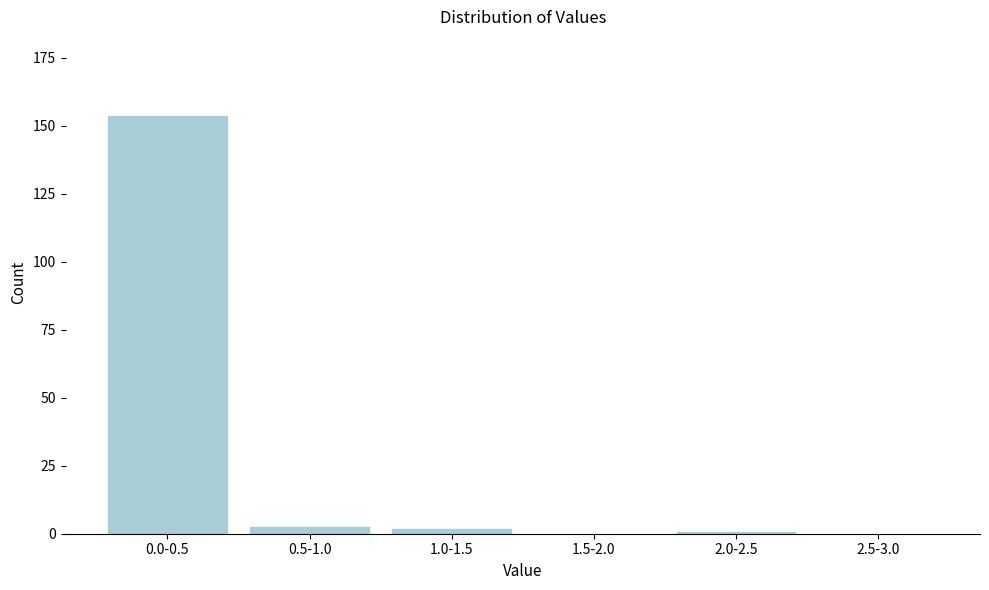

Reading left to right, extract all data points from this chart.

0.0-0.5=154	0.5-1.0=3	1.0-1.5=2	1.5-2.0=0	2.0-2.5=1	2.5-3.0=0